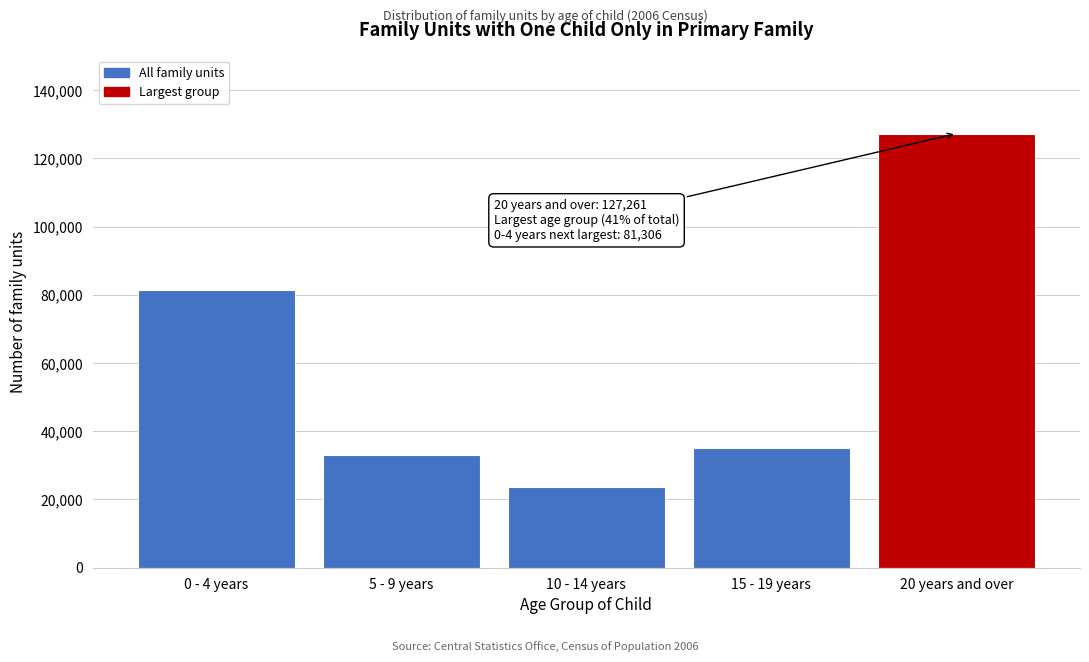

Reading right to left, extract all data points from this chart.

20 years and over=127261	15 - 19 years=34966	10 - 14 years=23695	5 - 9 years=32914	0 - 4 years=81306